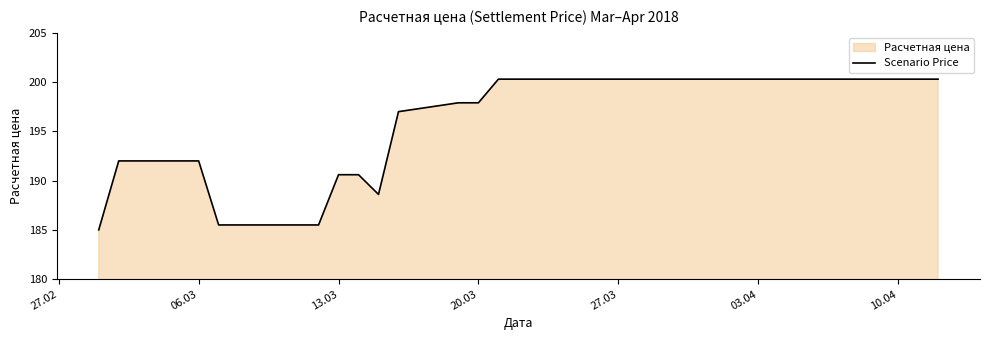

Is it true that the value at 13.03 is 190.6?

True